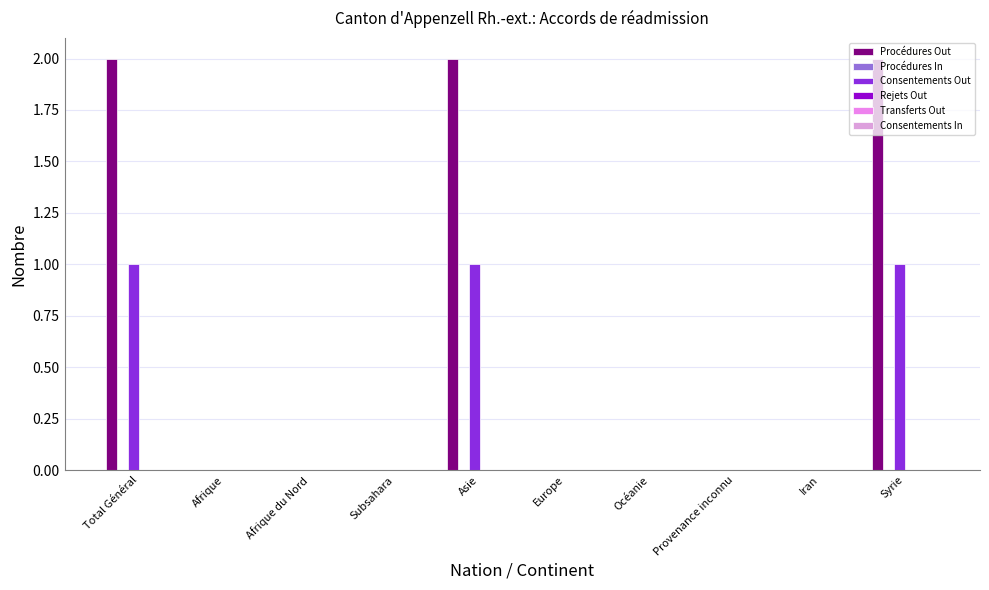

Are the bars horizontal?

No